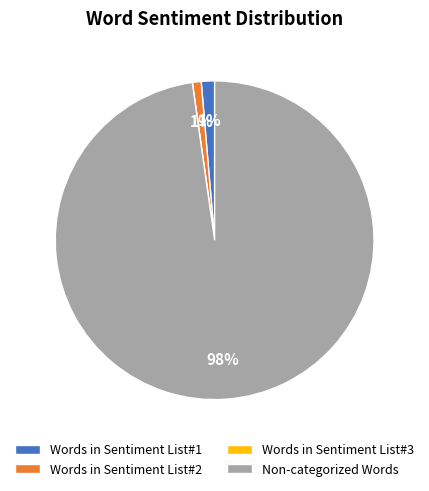

Which slice is the largest?

Non-categorized Words